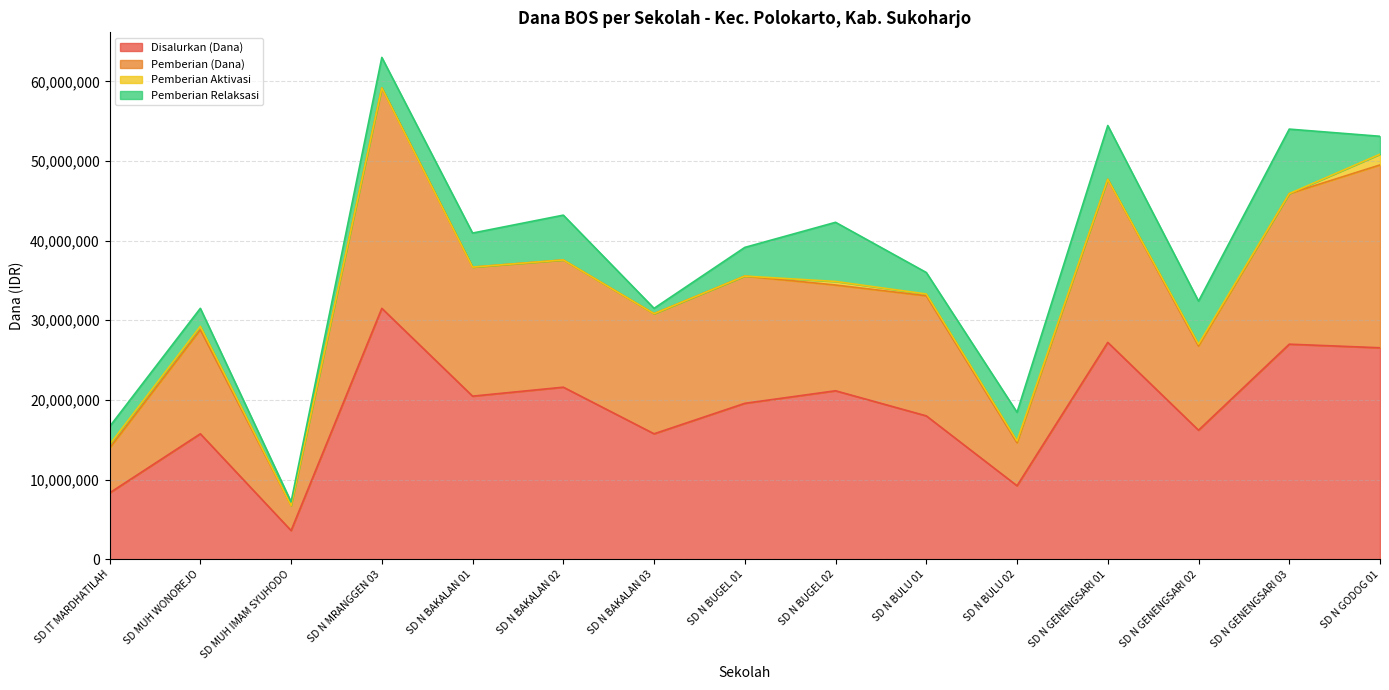

At which category does the chart reach its minimum across all series?

SD MUH IMAM SYUHODO